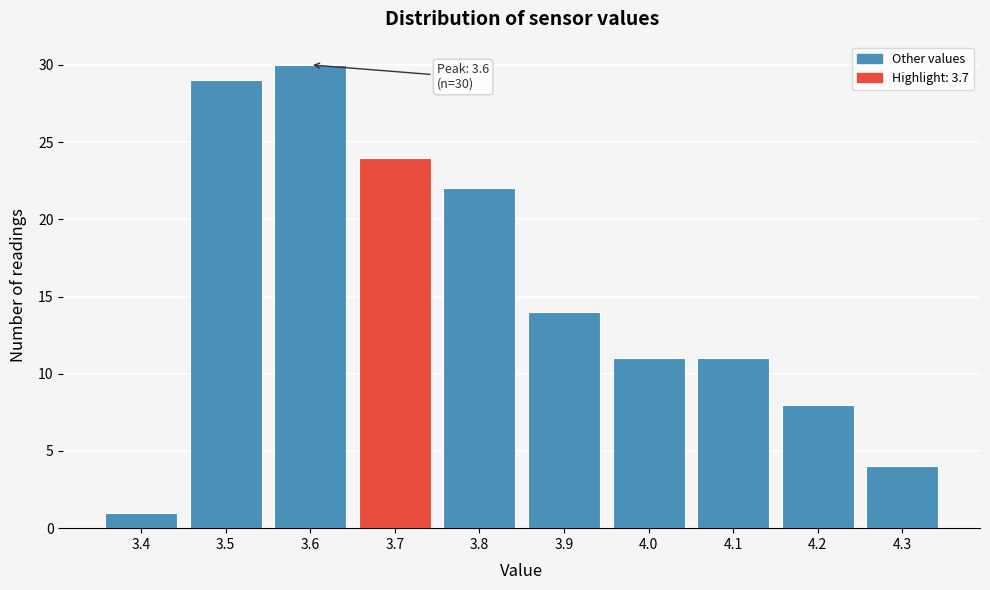

Over which range of the x-axis is the bar tallest?

3.55 to 3.65